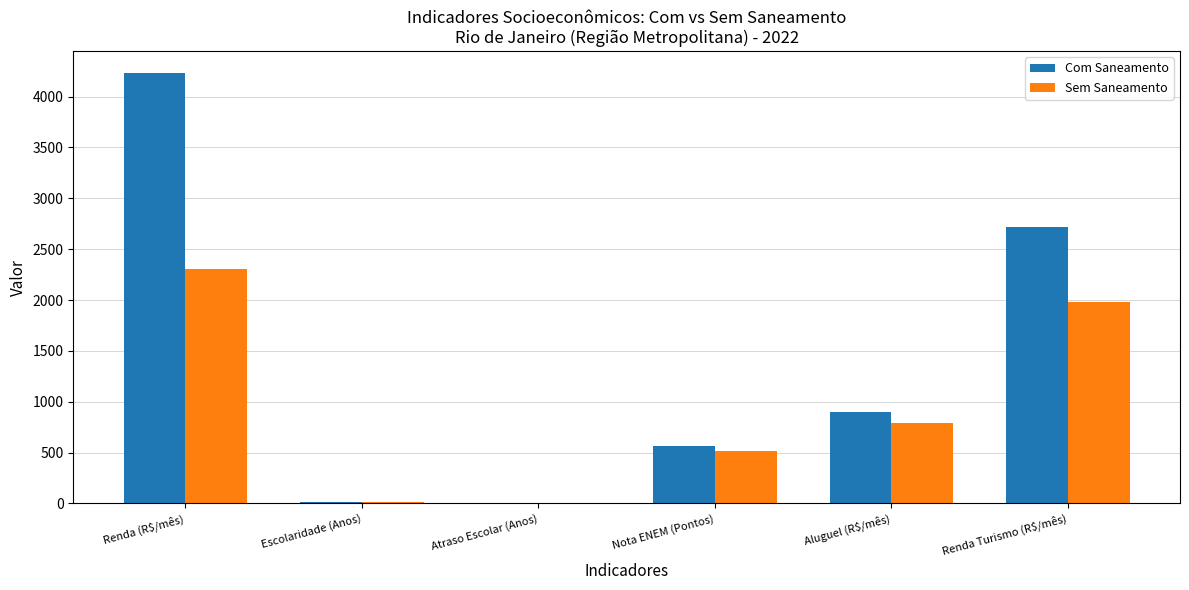

What is the total value across all series at Aluguel (R$/mês)?

1684.2